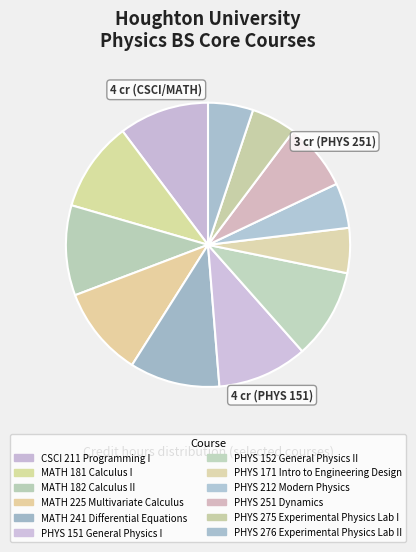

What is the ratio of the value at PHYS 212 Modern Physics to the value at MATH 181 Calculus I?

0.5